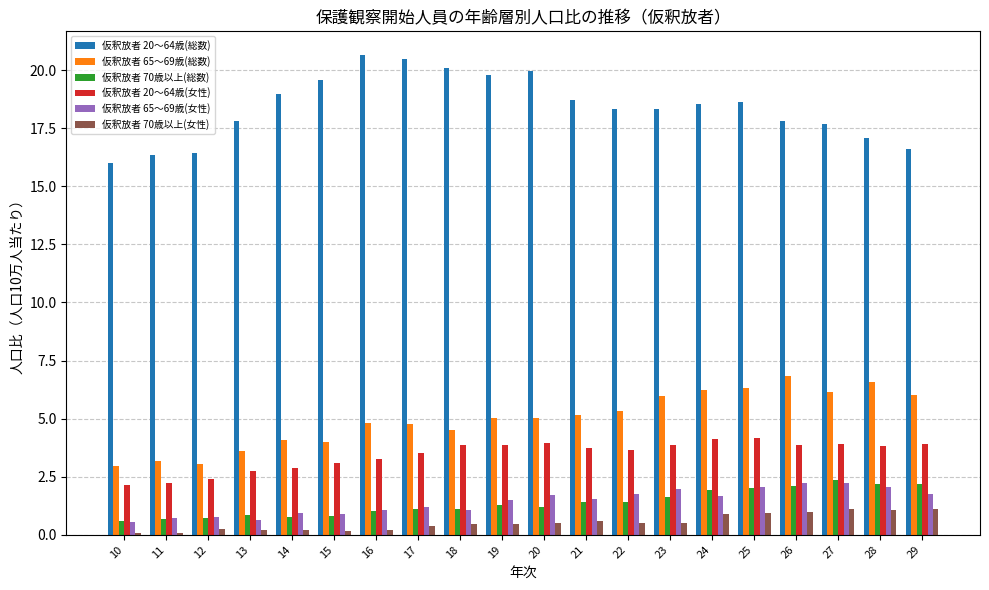

What is the minimum value for 仮釈放者 65～69歳(総数)?

3.0